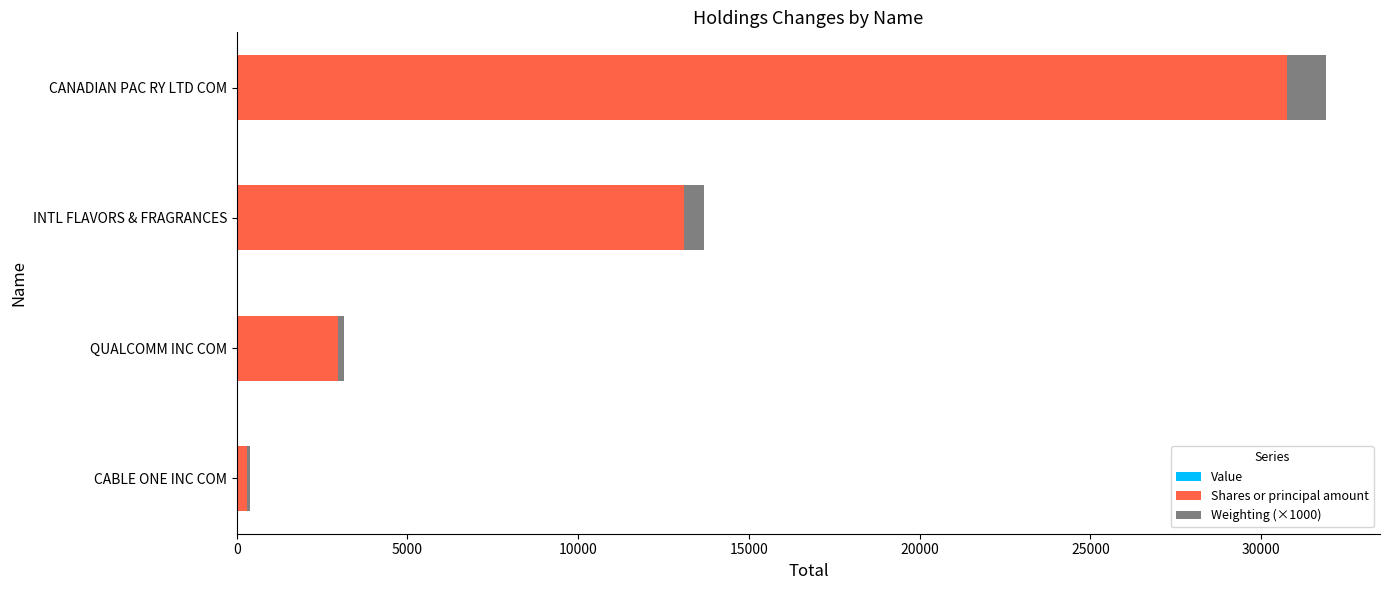

At which label is Shares or principal amount closest to 15523?

INTL FLAVORS & FRAGRANCES